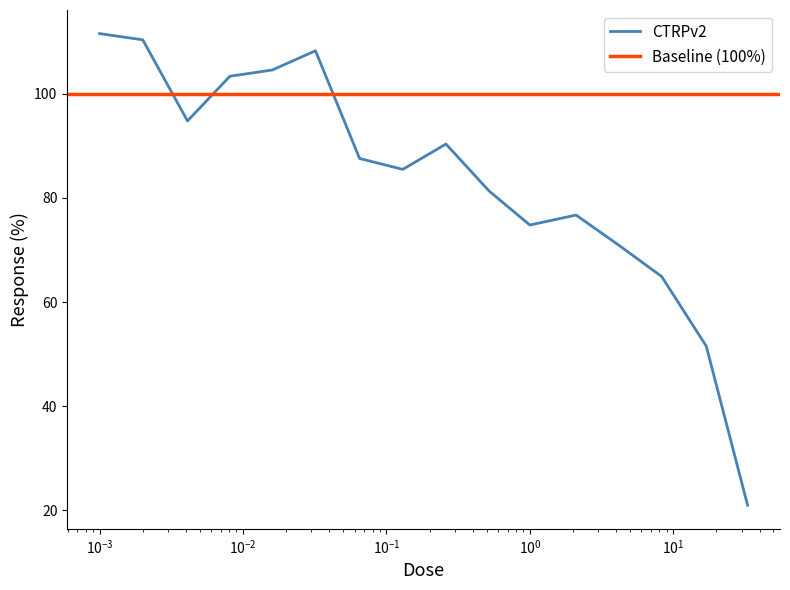

At which category does the chart reach its minimum across all series?

33.0